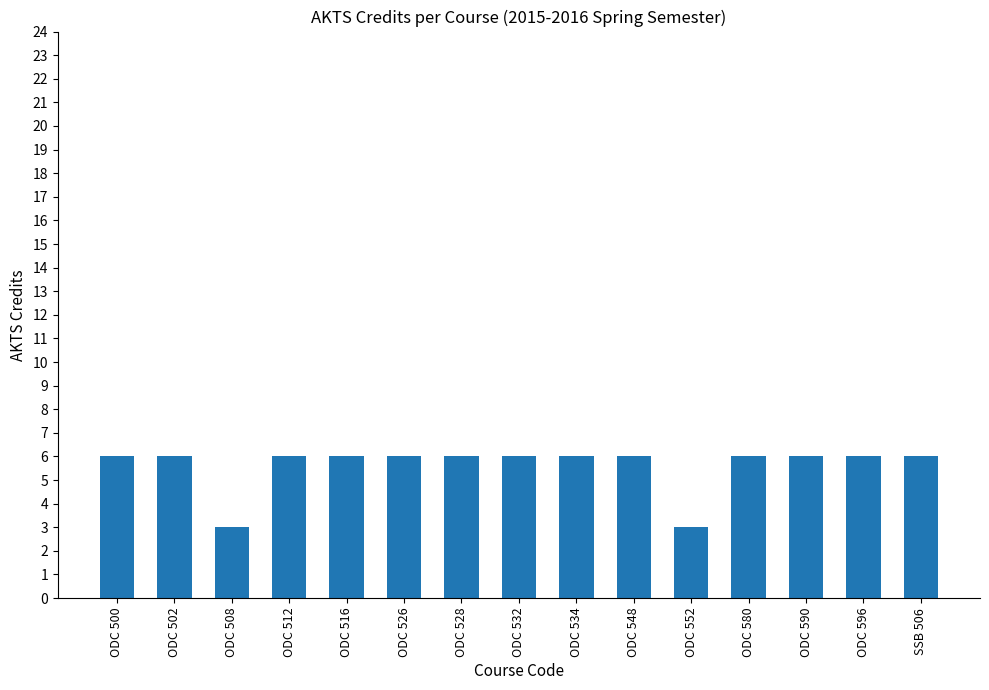

Approximately how many times larger is the value at ODC 516 compared to ODC 502?

1.0